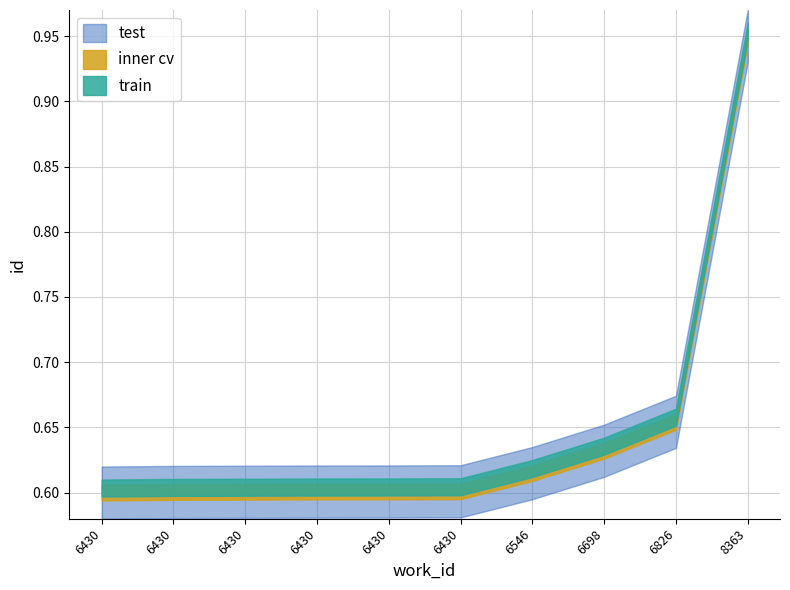

True or false: test and train intersect in this chart.

False